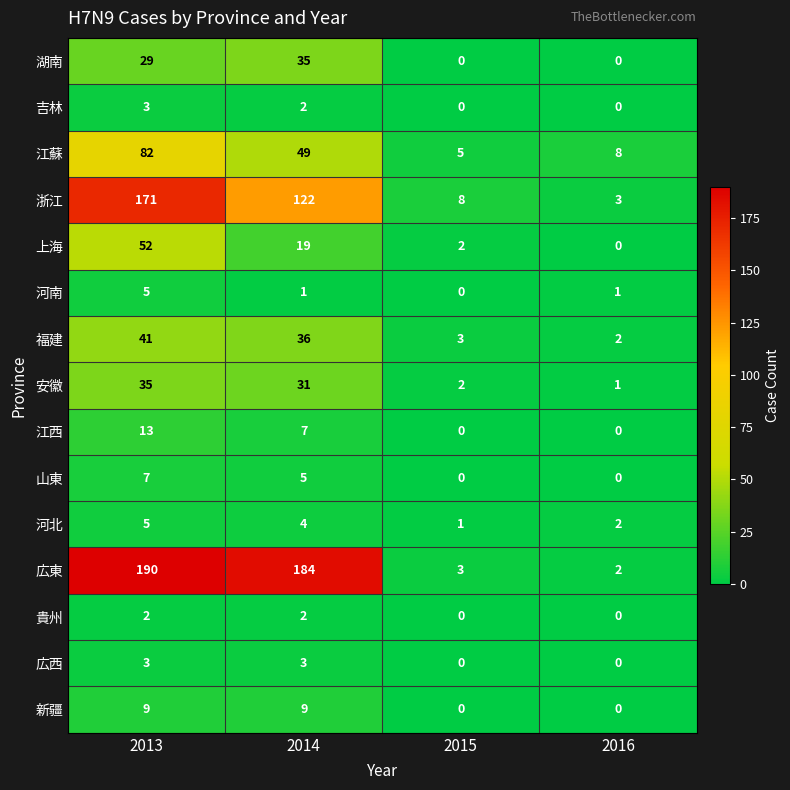

How many data points does each series have?

4